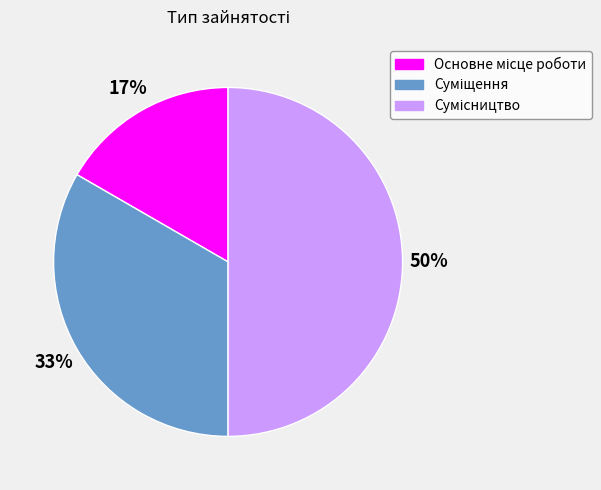

To the nearest percent, what is the difference between the largest and smallest slice percentages?

33%